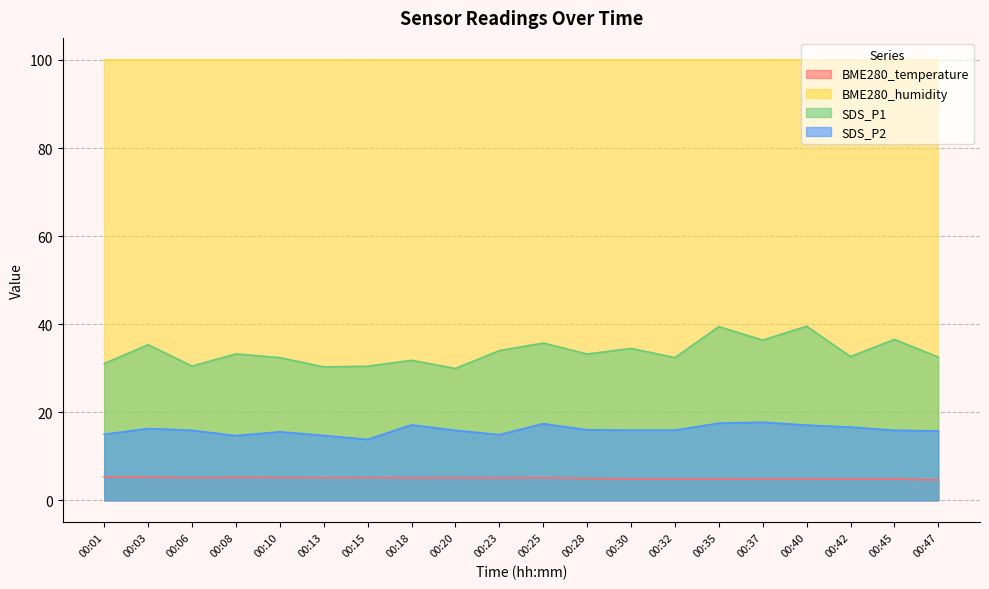

True or false: SDS_P1 and BME280_temperature intersect in this chart.

False